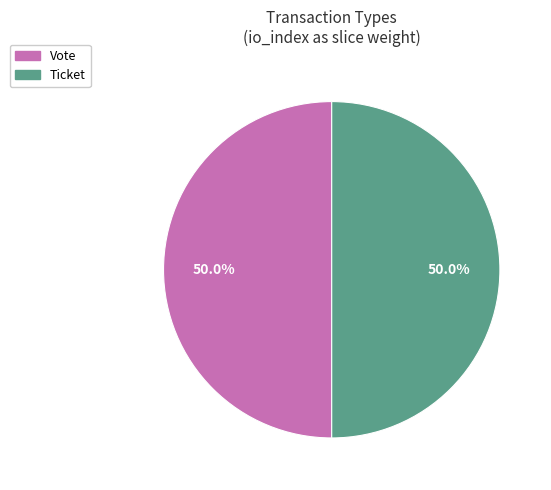

To the nearest percent, what is the difference between the Ticket and Vote slice percentages?

0%